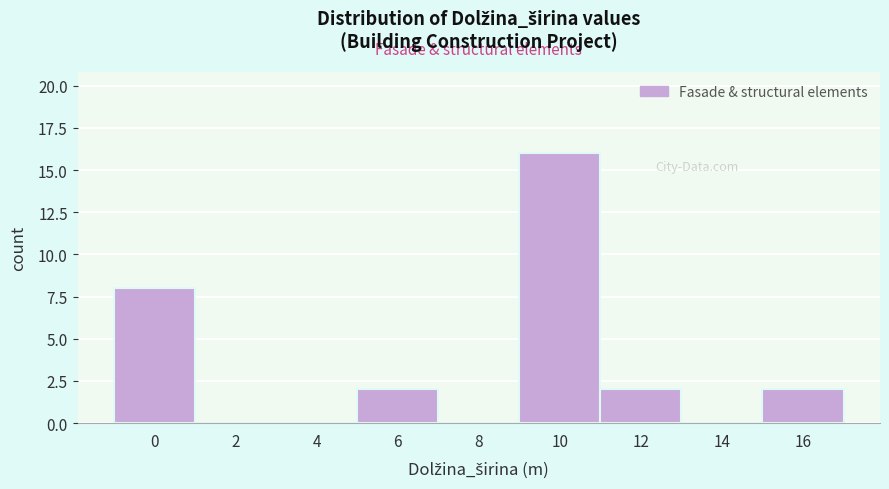

Reading right to left, what are all the values shown in this chart?

16=2	14=0	12=2	10=16	8=0	6=2	4=0	2=0	0=8